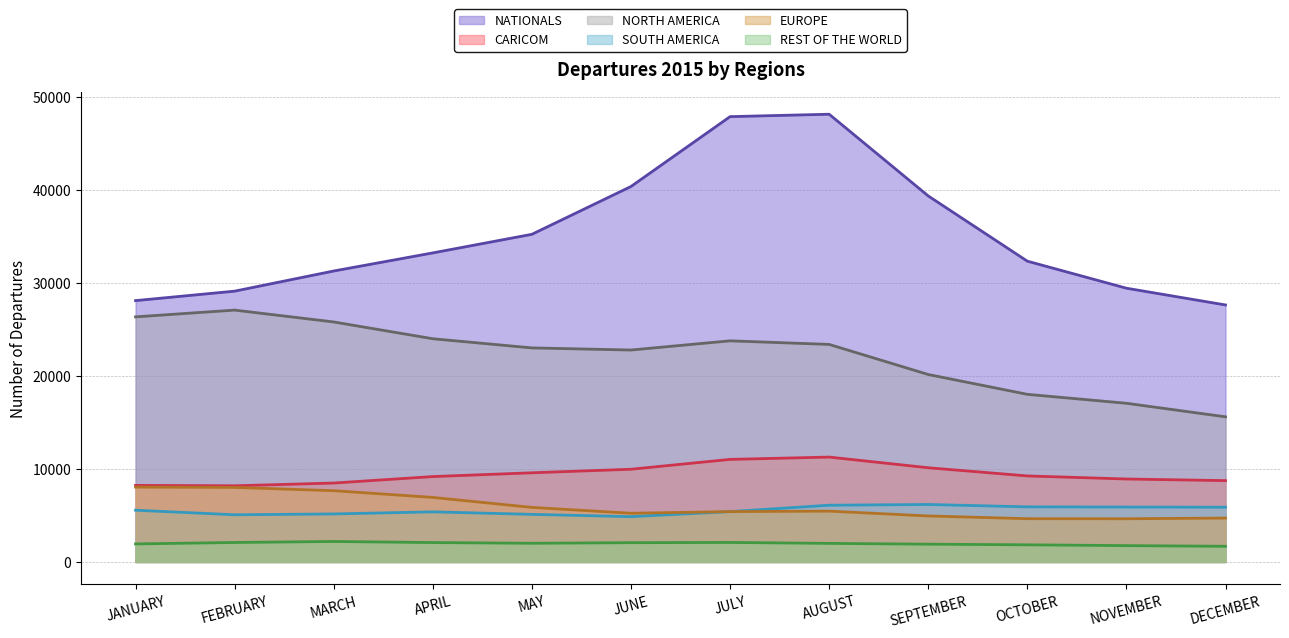

At which label does CARICOM reach its minimum?

FEBRUARY